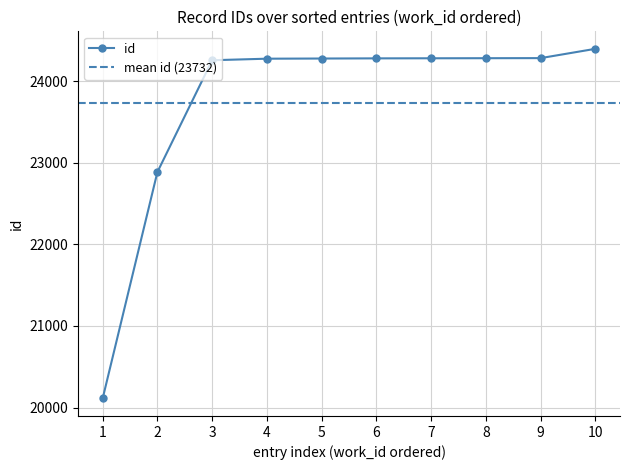

The value of id at 10 is 16589. True or false?

False